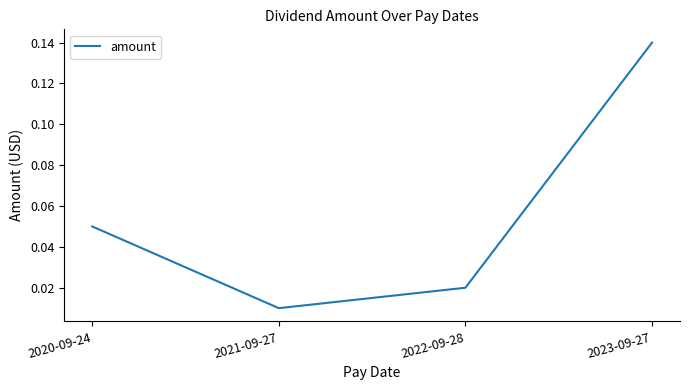

Which category has the lowest value across all series?

2021-09-27